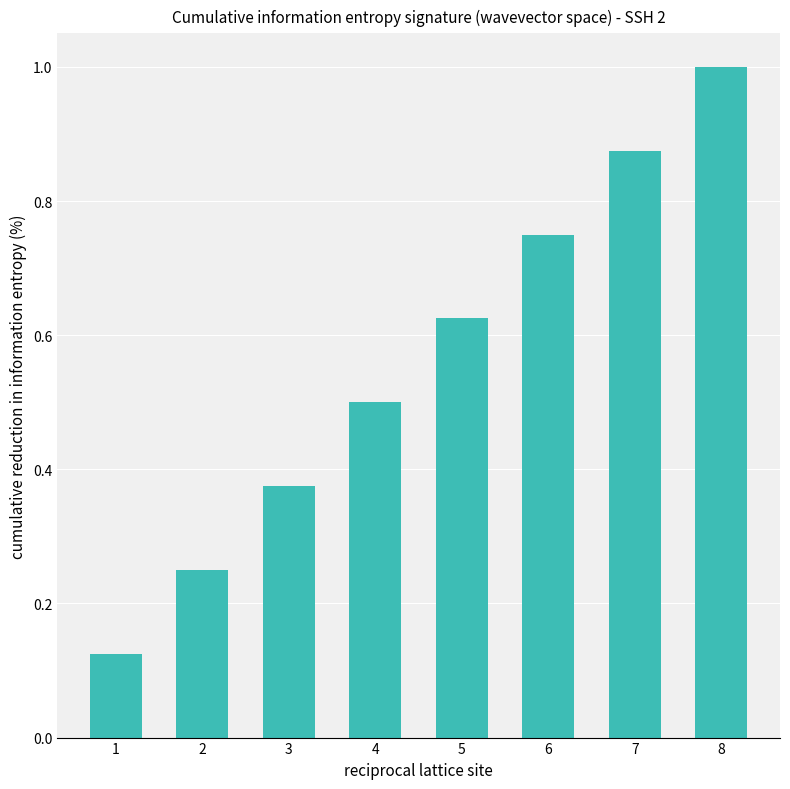

What is the change in value from 1 to 8?

+0.9